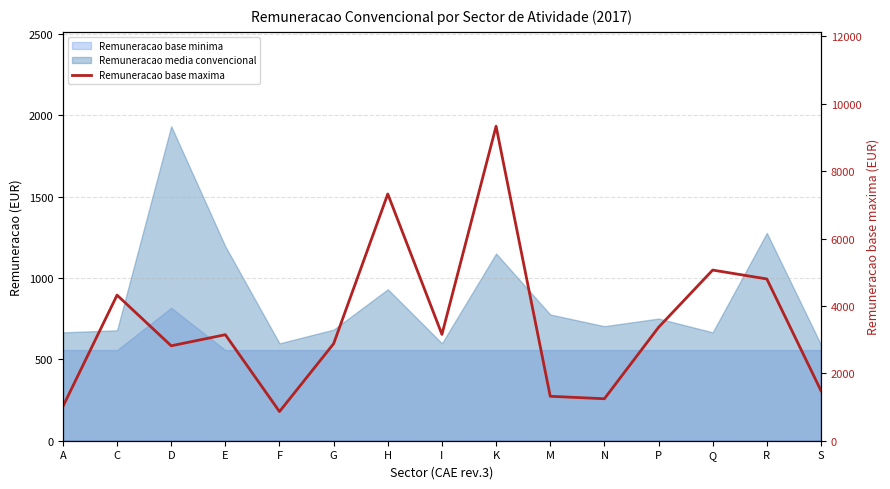

List the labels in order of value, largest first.

K, H, Q, R, C, P, I, E, G, D, S, M, N, A, F